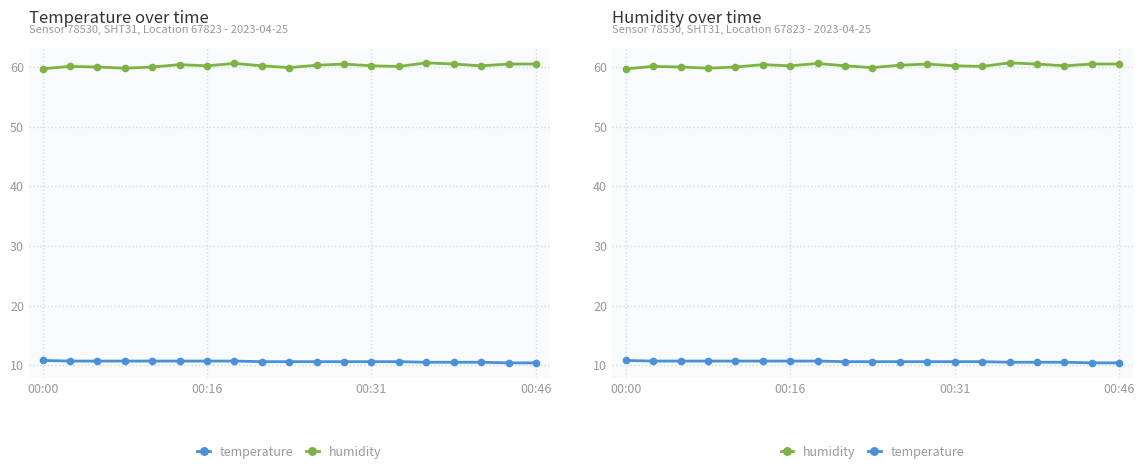

Is it true that temperature equals 10.7 at 5?

True